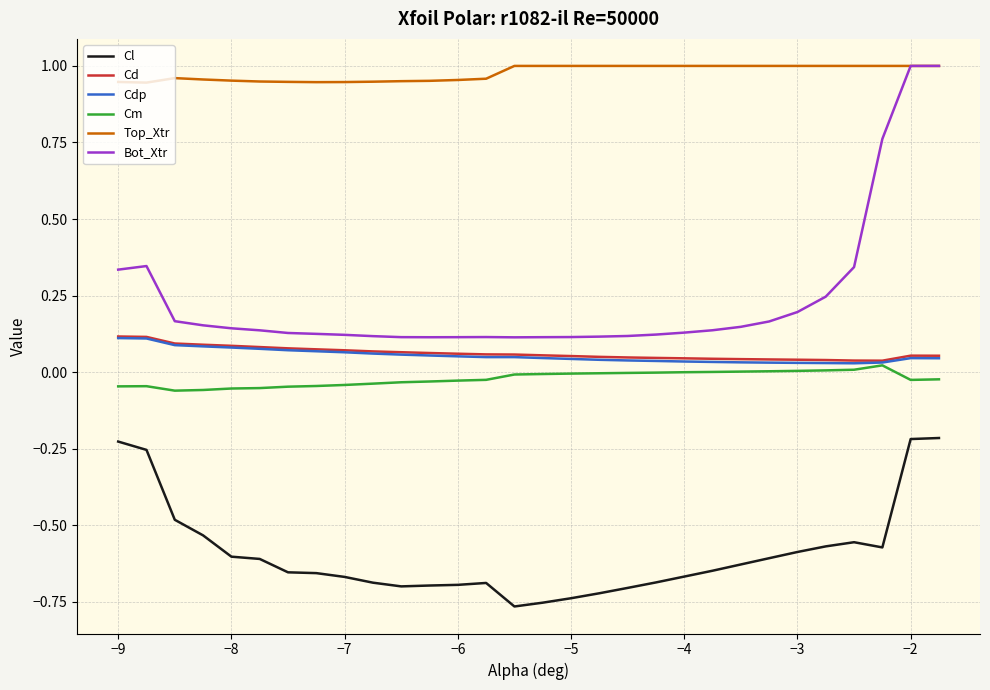

Which series has the largest total across all categories?

Top_Xtr